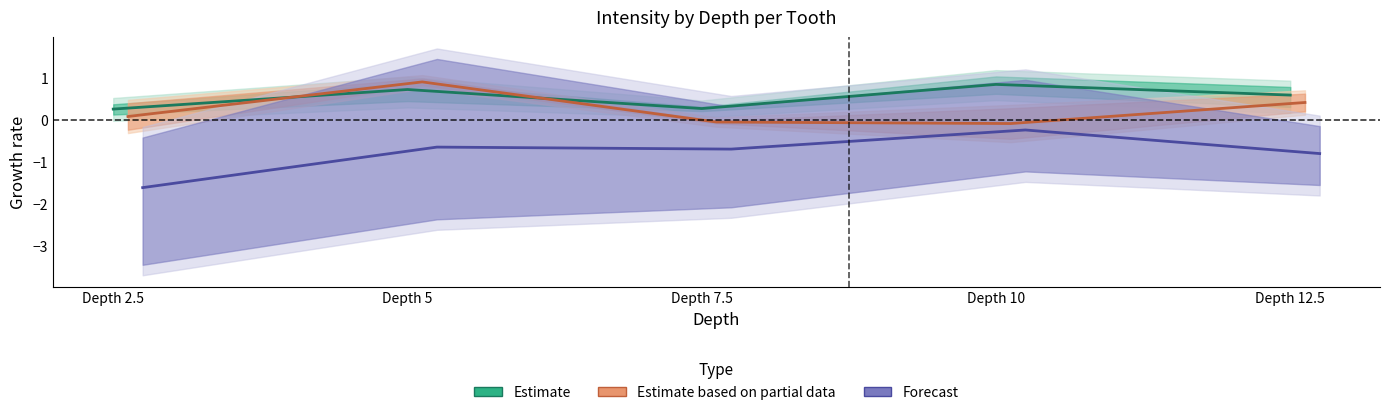

How many lines are shown in the chart?

3